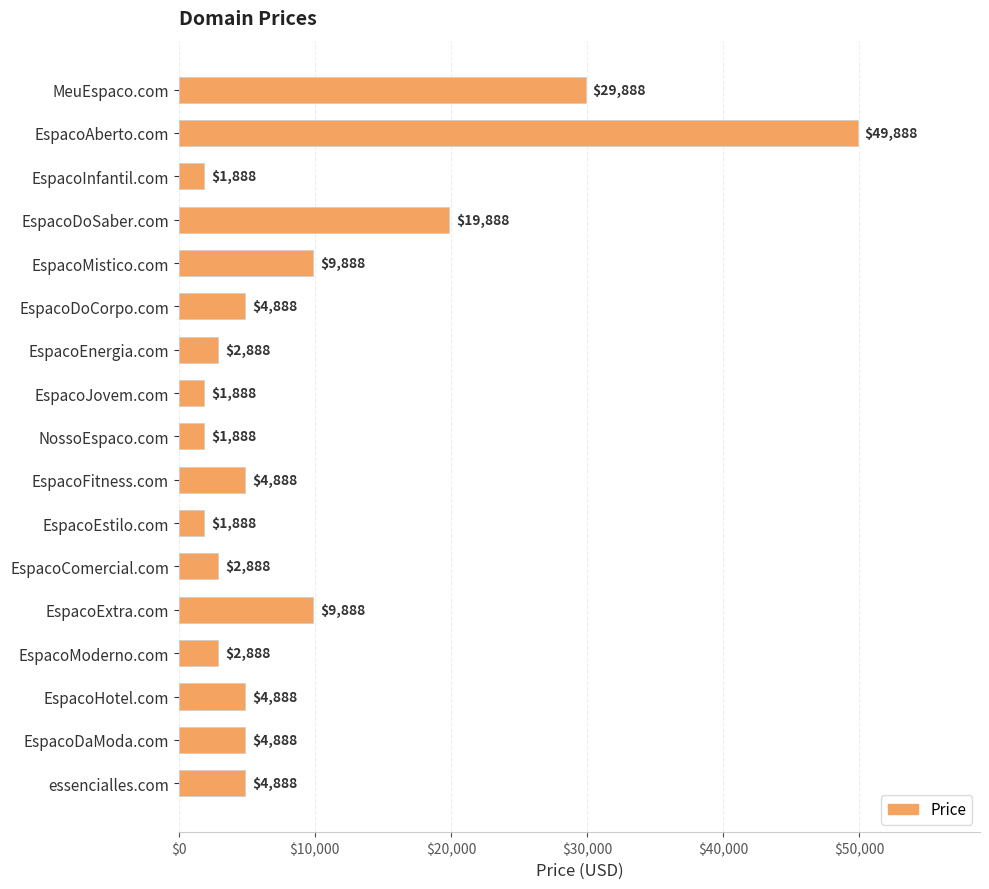

What is the average value?

9417